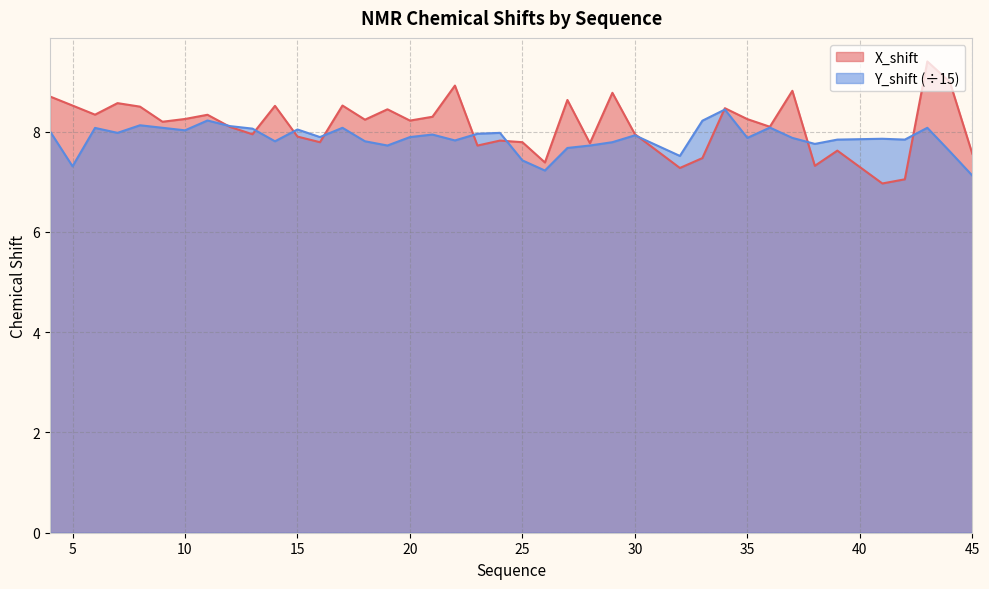

The value of Y_shift at 35 is 10.4. True or false?

False